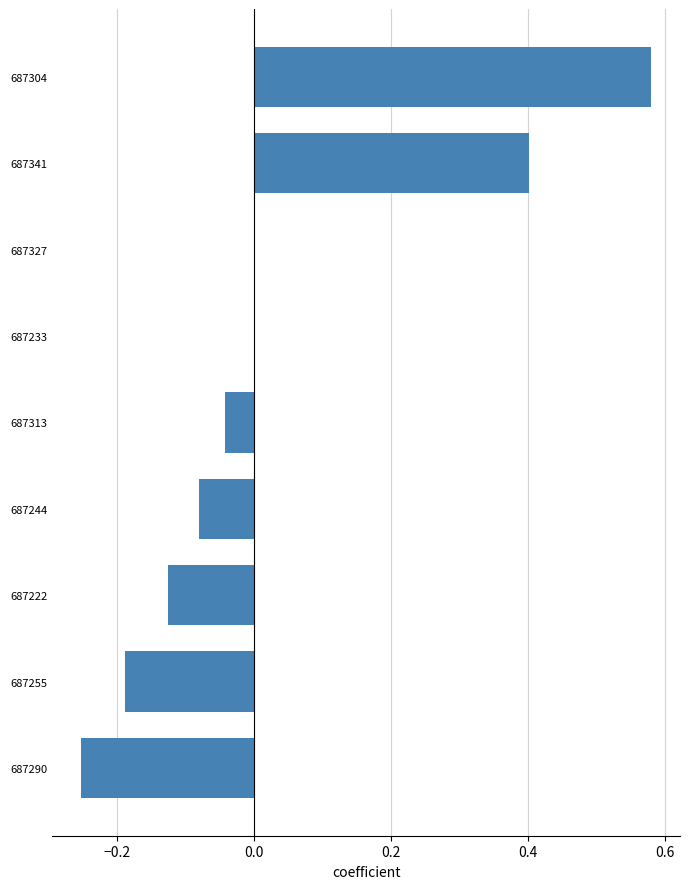

Which category has the highest value across all series?

687304